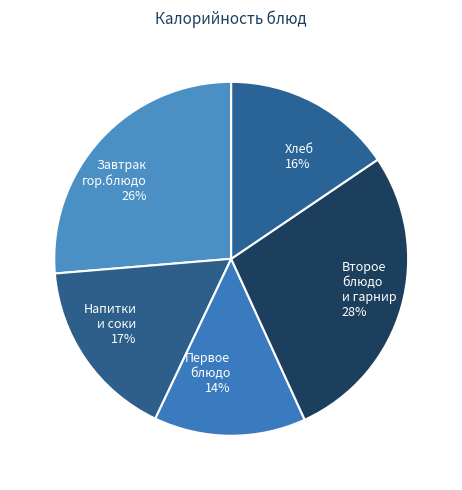

How many segments does this pie chart have?

5